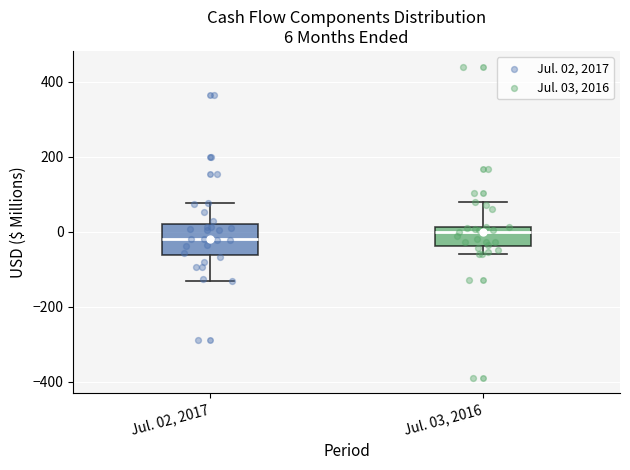

Which box is the tallest, from its lower edge to its upper edge?

Jul. 02, 2017